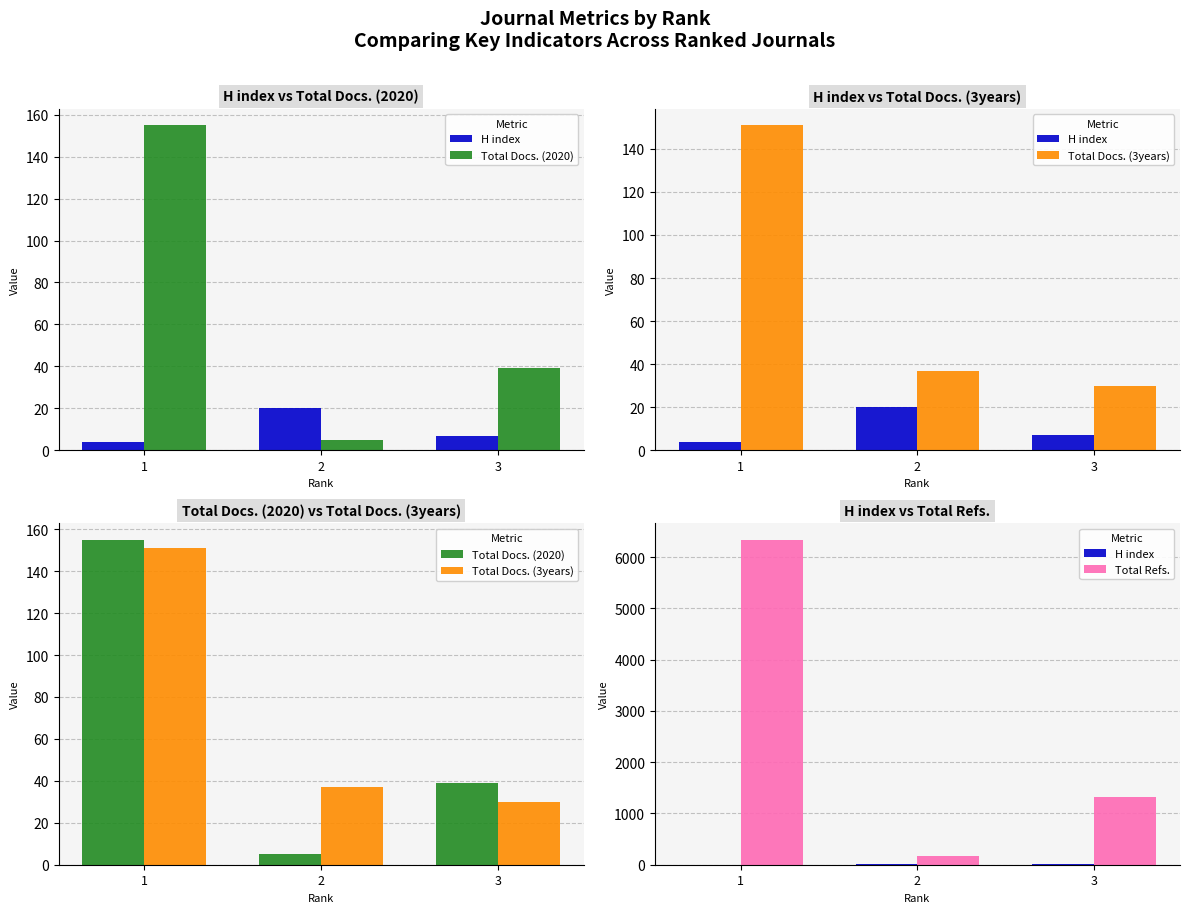

The value of Total Refs. at 3 is 682. True or false?

False